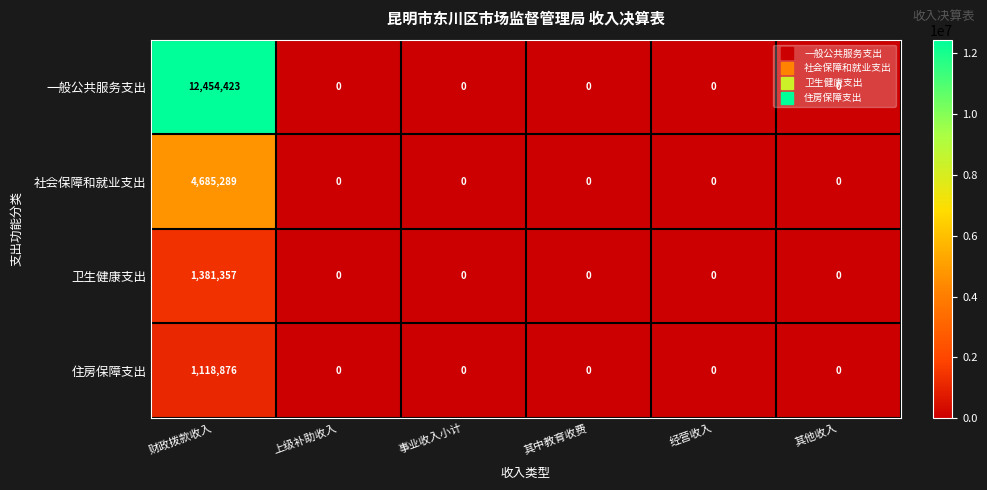

At how many categories does at least one series exceed 9820094?

1